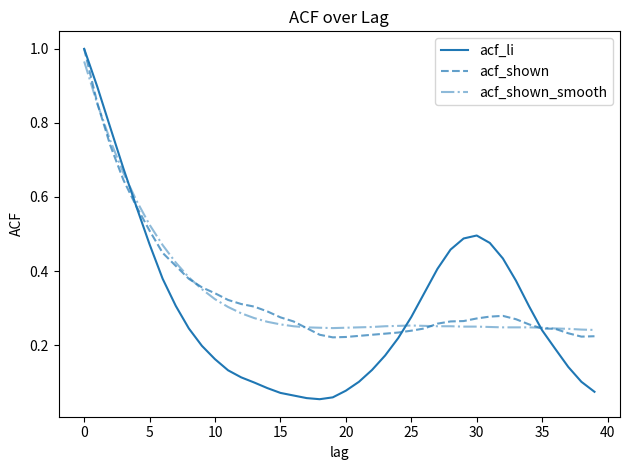

What are all the series names shown in the legend?

acf_li, acf_shown, acf_shown_smooth